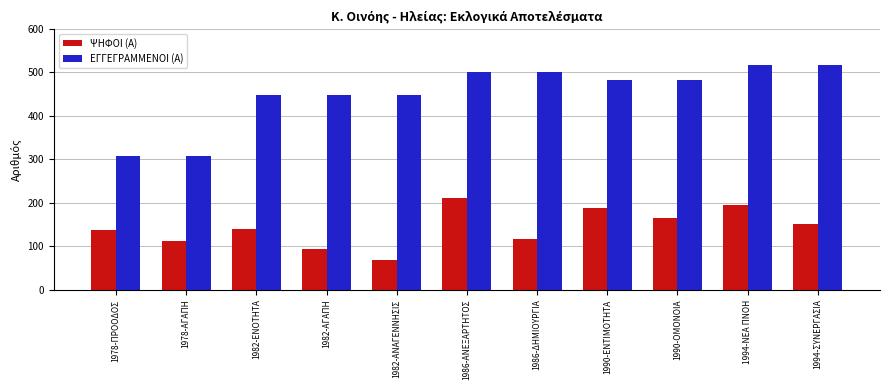

What value does the ΕΓΓΕΓΡΑΜΜΕΝΟΙ (Α) series have at 1990-ΕΝΤΙΜΟΤΗΤΑ?

482